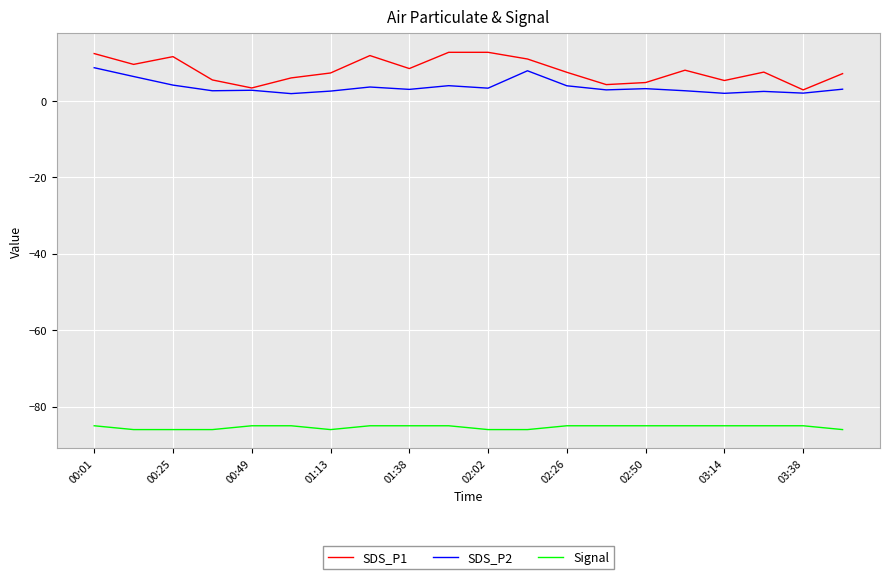

True or false: SDS_P2 has more than 0 interior local peaks.

True